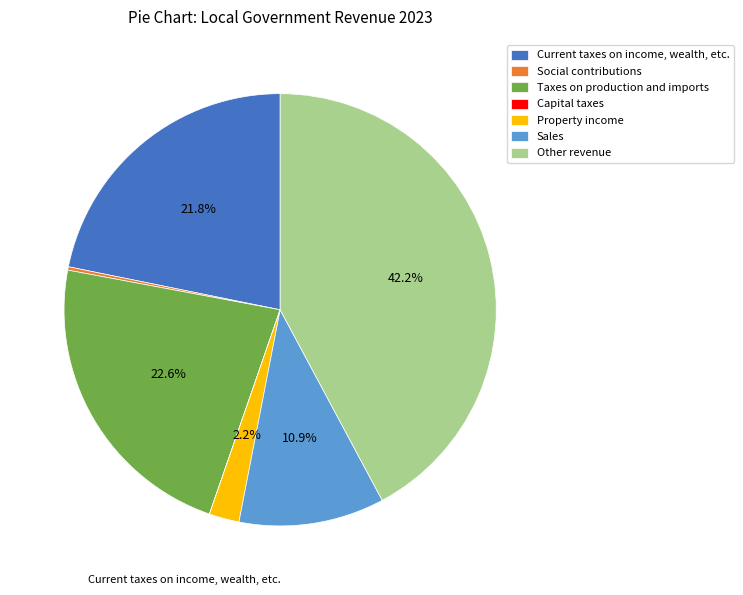

Which has a higher value, Taxes on production and imports or Property income?

Taxes on production and imports